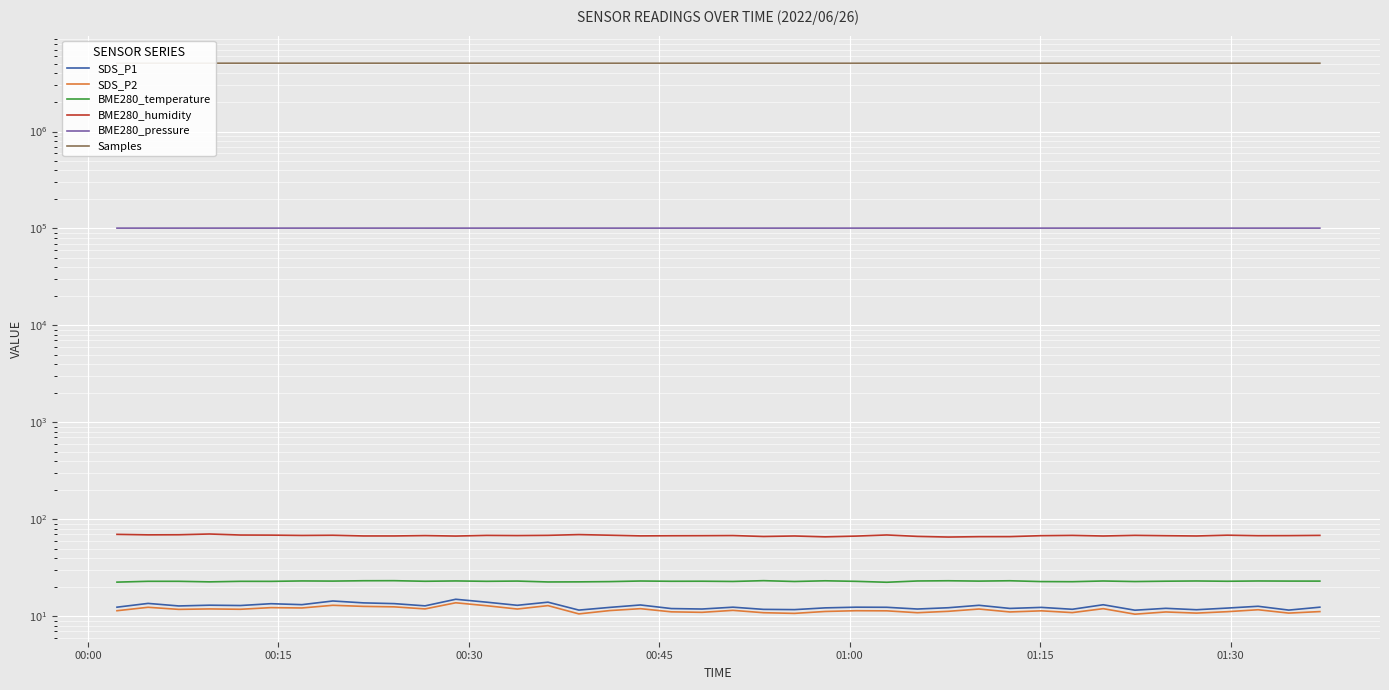

Is the value of BME280_humidity at 01:00 greater than the value of BME280_pressure at 32?

No